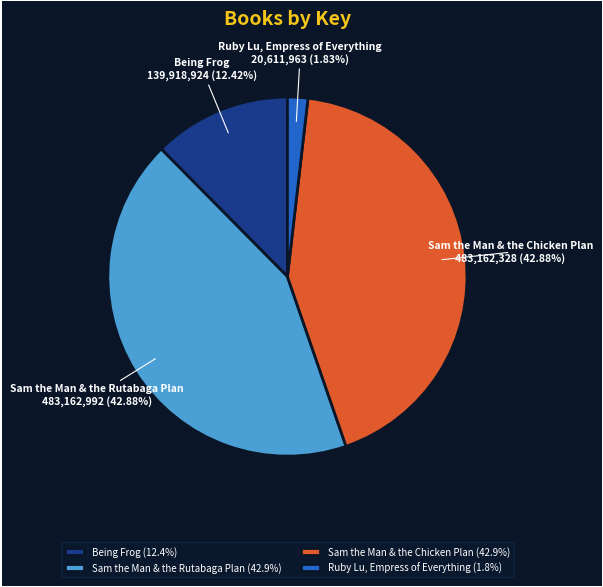

Between Being Frog and Sam the Man & the Chicken Plan, which is larger?

Sam the Man & the Chicken Plan